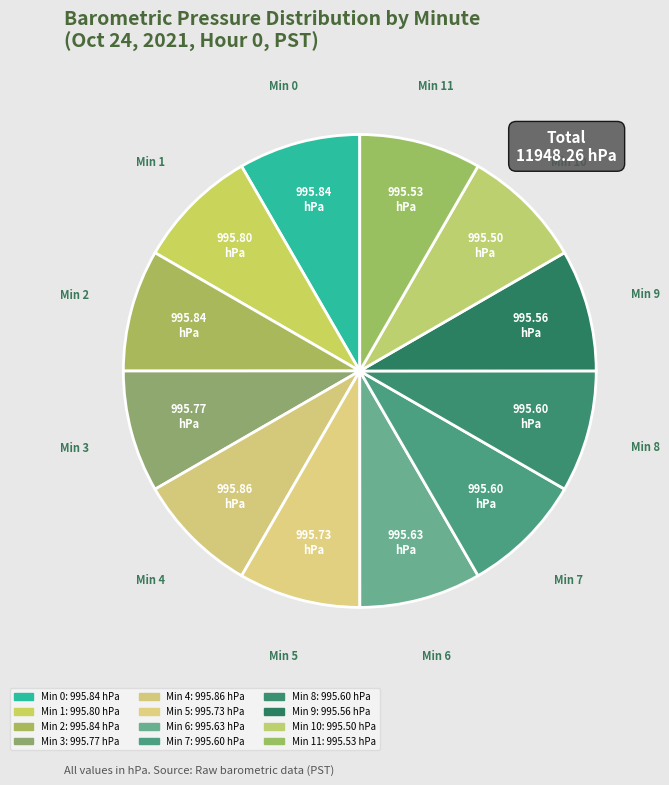

Count the number of slices in the pie.

12